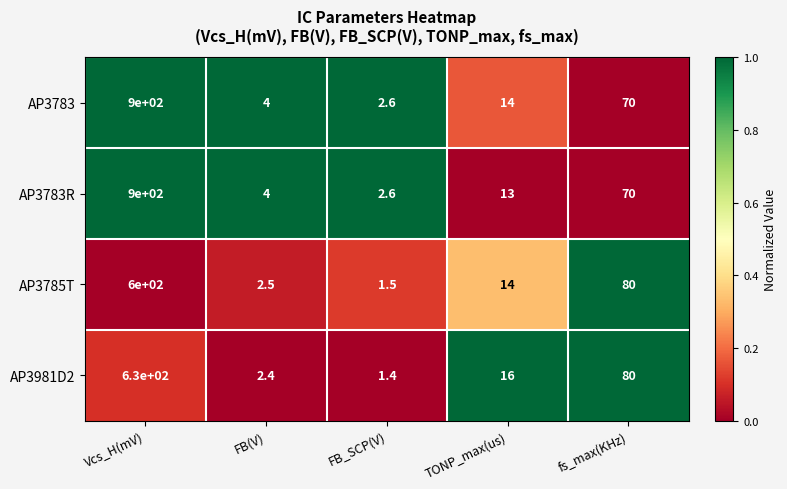

Where is AP3783R nearest to the value 451?

fs_max(KHz)